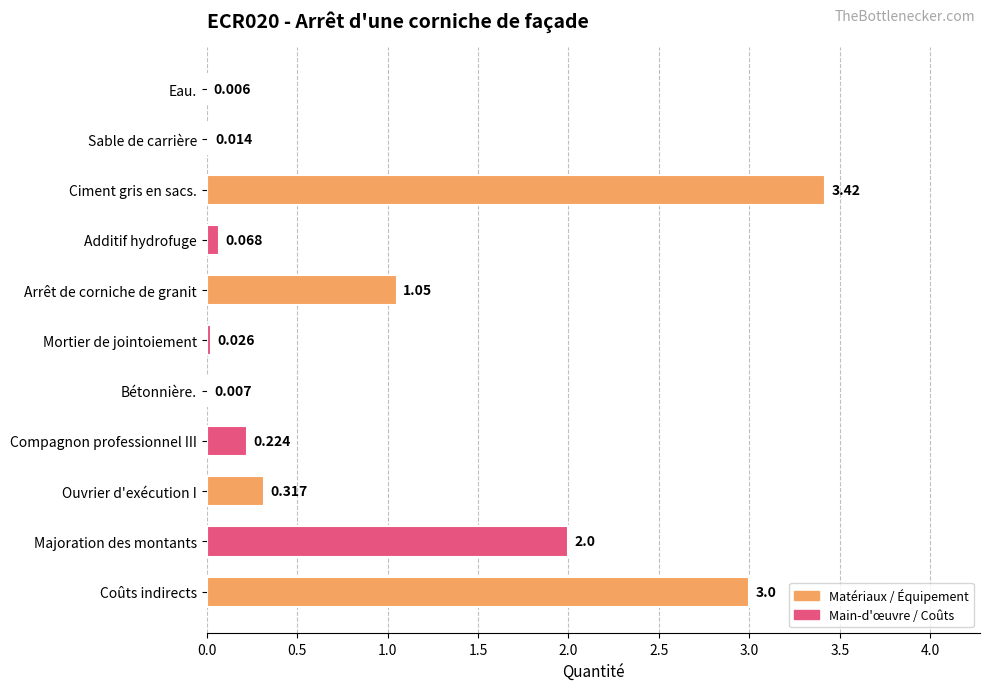

Which has a higher value, Ciment gris en sacs. or Eau.?

Ciment gris en sacs.